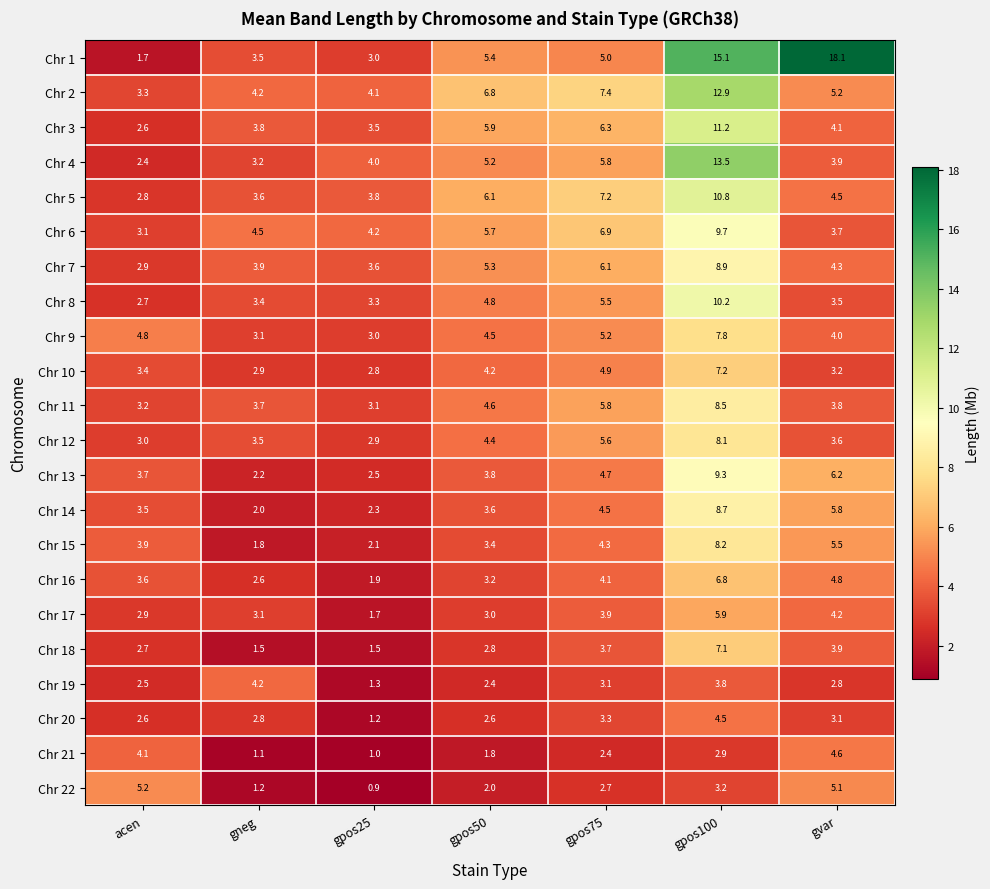

Rank the categories by Chr 9 value from lowest to highest.

gpos25, gneg, gvar, gpos50, acen, gpos75, gpos100